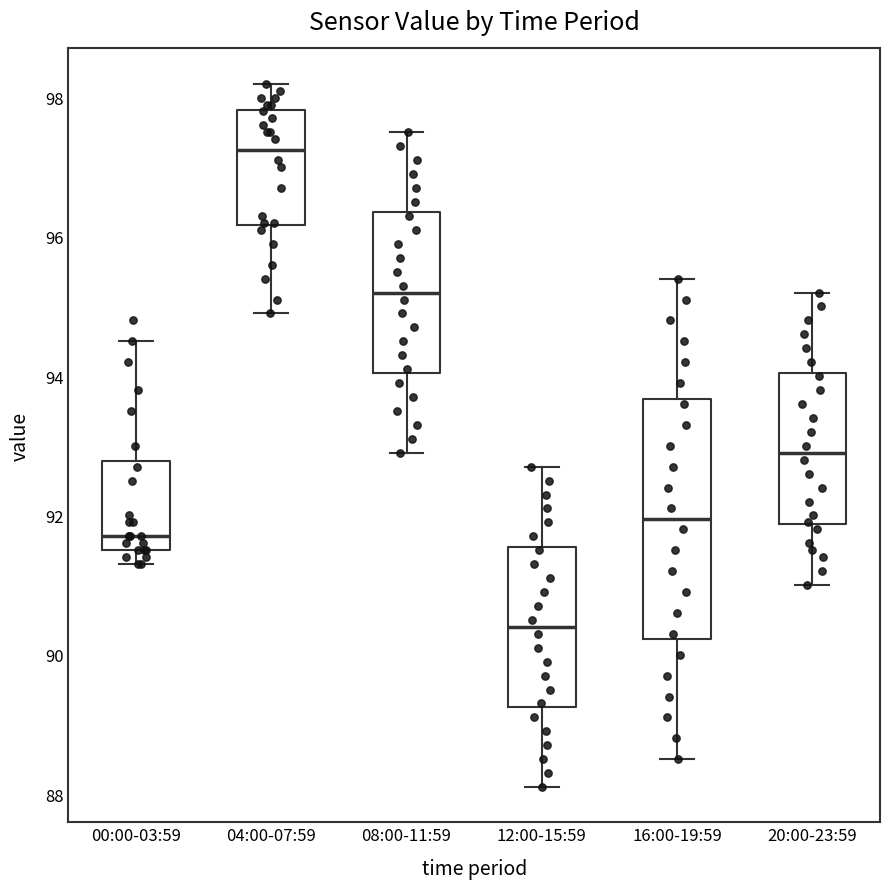

Reading left to right, transcribe this box plot: for each box, give where its median line is, the range the box spans, and where its two whiskers end, as read against the y-axis. The values are not printed on the chart, so give them approximately, as read against the axis.

00:00-03:59: median 91.8, box 91.6 to 92.8, whiskers 91.4 to 94.6
04:00-07:59: median 97.2, box 96.2 to 97.8, whiskers 95.0 to 98.2
08:00-11:59: median 95.2, box 94.0 to 96.4, whiskers 93.0 to 97.6
12:00-15:59: median 90.4, box 89.2 to 91.6, whiskers 88.2 to 92.8
16:00-19:59: median 92.0, box 90.2 to 93.6, whiskers 88.6 to 95.4
20:00-23:59: median 93.0, box 91.8 to 94.0, whiskers 91.0 to 95.2